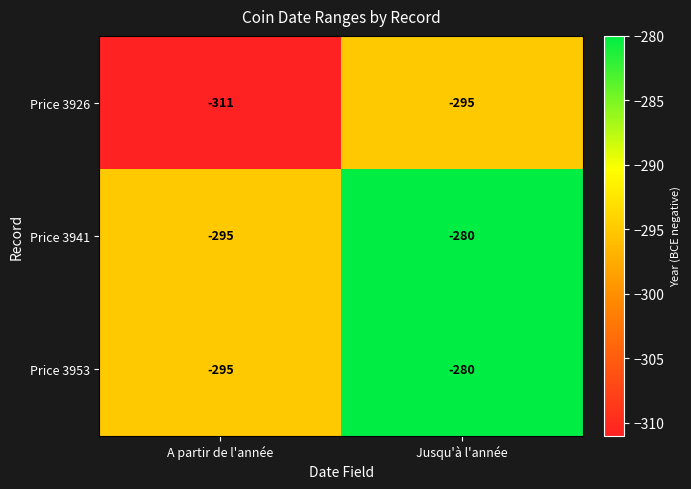

What is the sum of all Price 3953 values?

-575